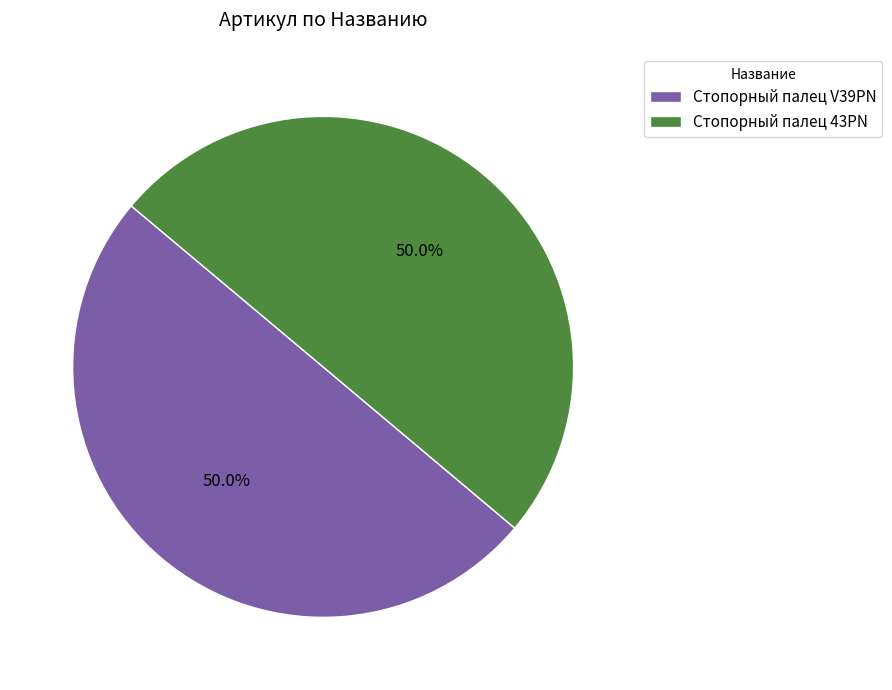

What is the ratio of the value at Стопорный палец V39PN to the value at Стопорный палец 43PN?

1.0